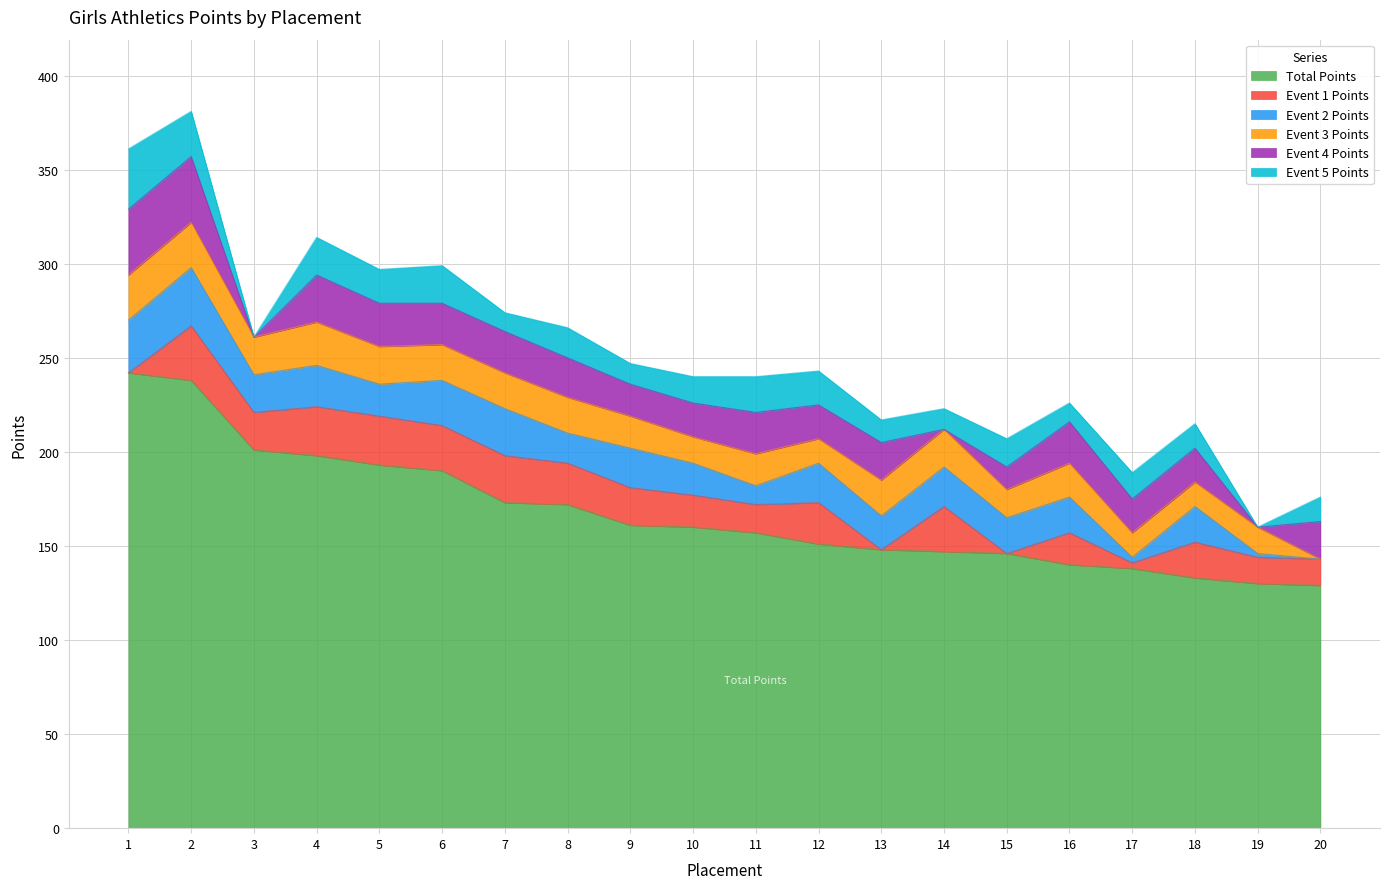

Where is Event 4 Points nearest to the value 17?

9